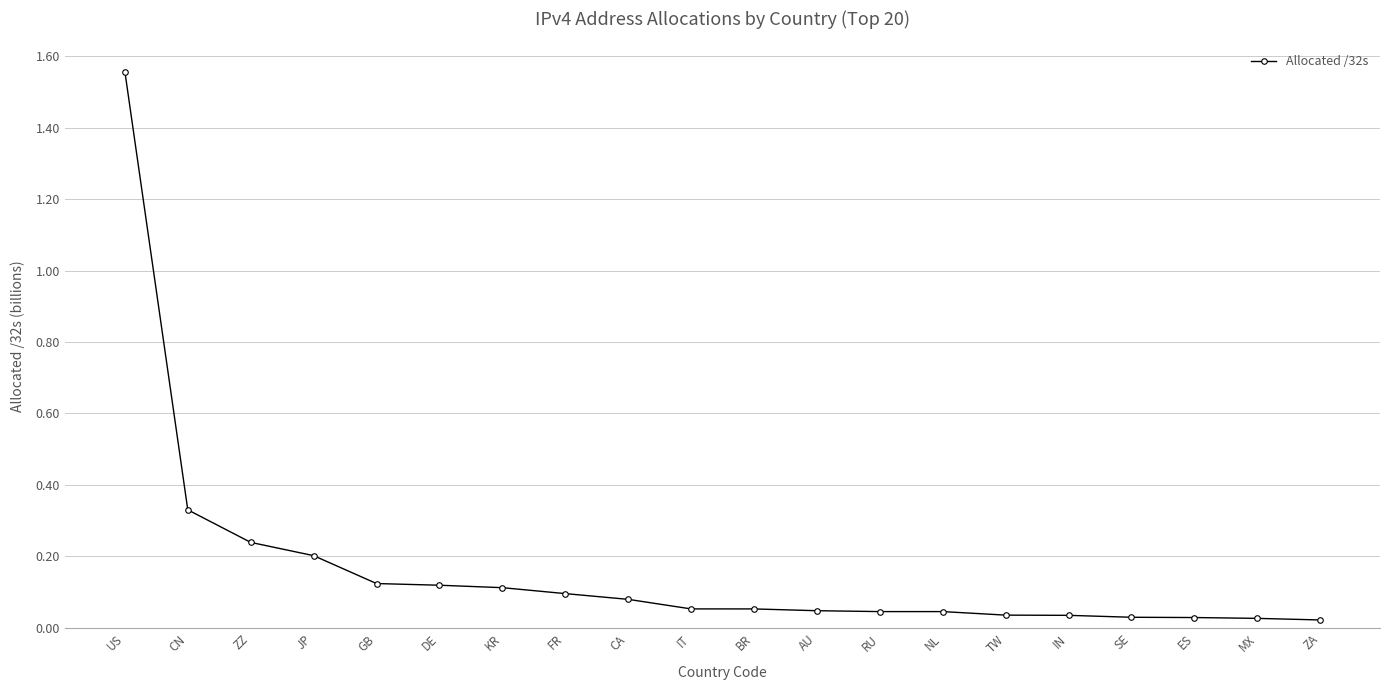

How many lines are shown in the chart?

1